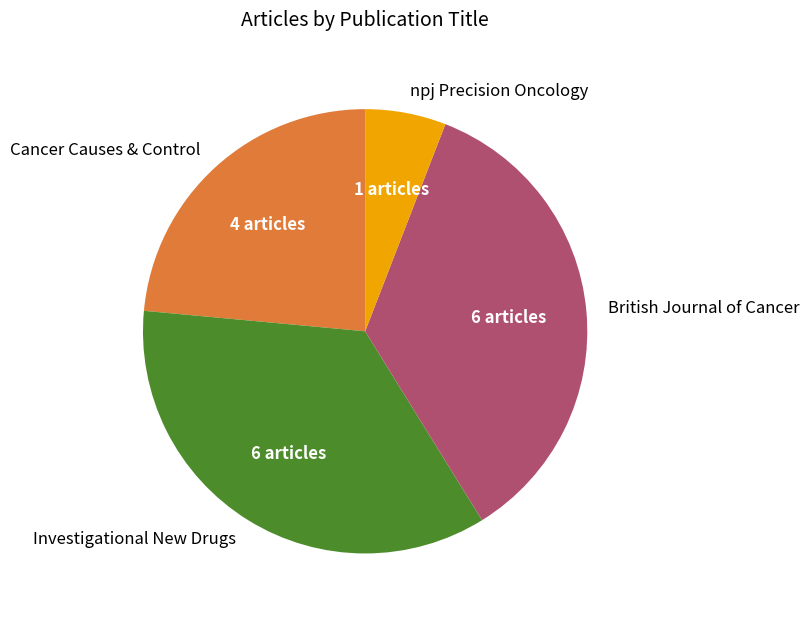

Is there any slice that represents more than half of the pie?

No